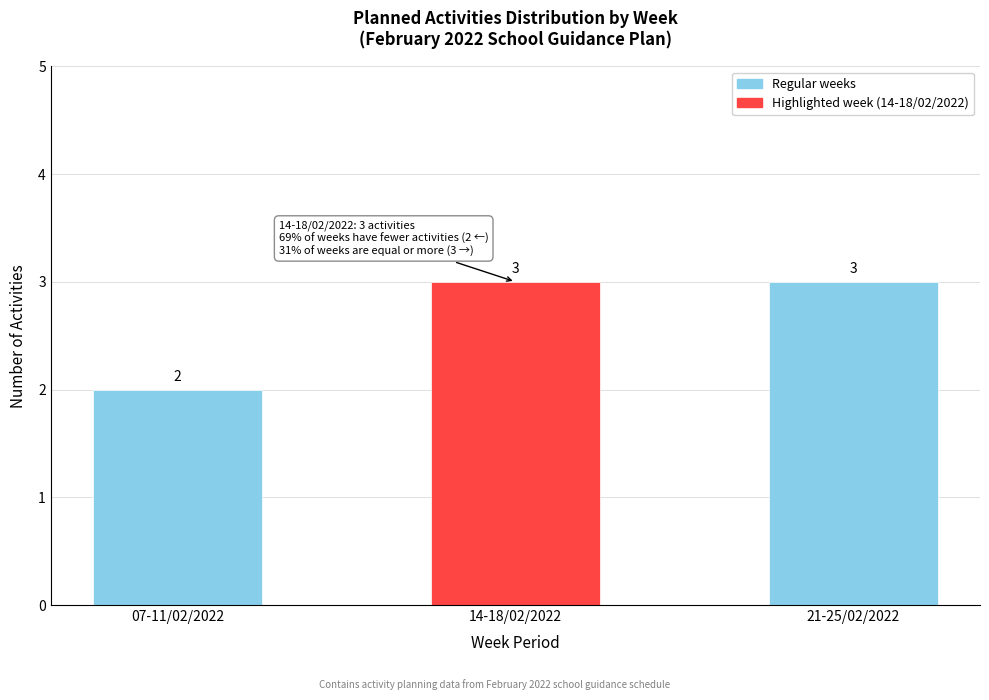

Reading left to right, what are all the values shown in this chart?

07-11/02/2022=2	14-18/02/2022=3	21-25/02/2022=3